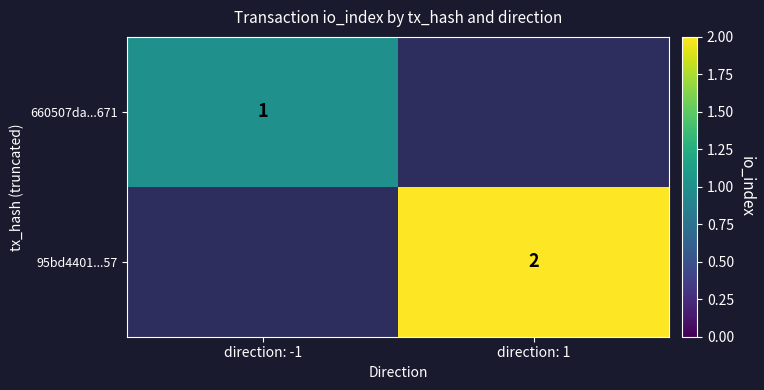

True or false: 95bd4401...57 has a value of 2 at direction: 1.

True